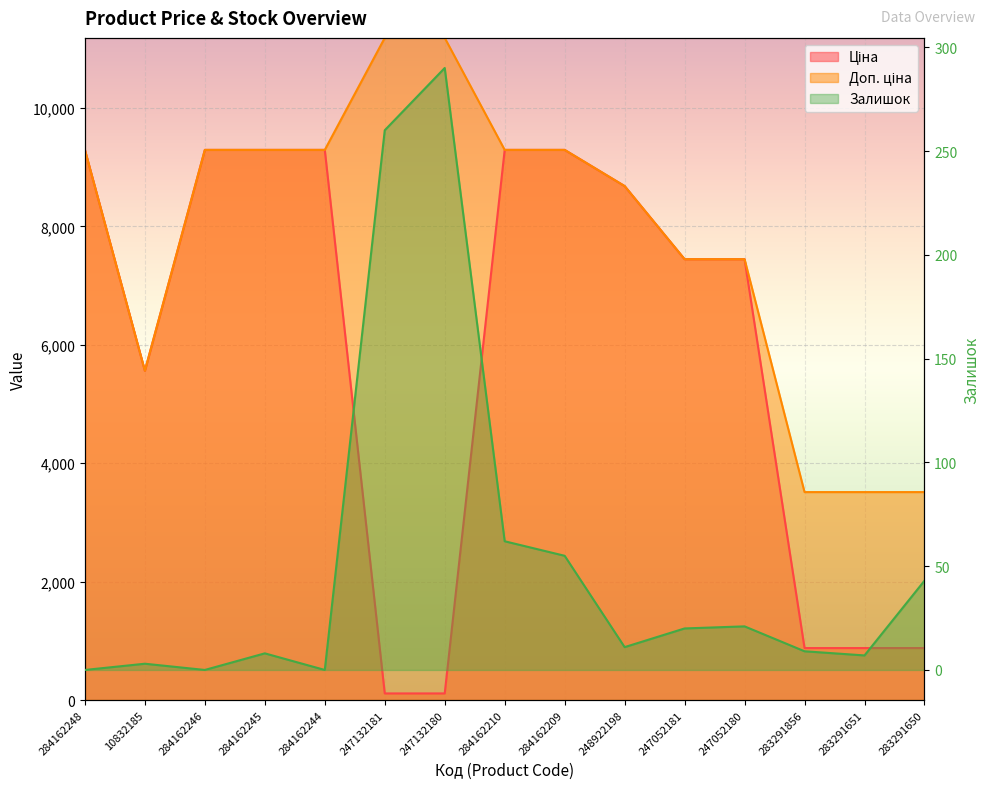

At which label does Ціна reach its minimum?

247132181